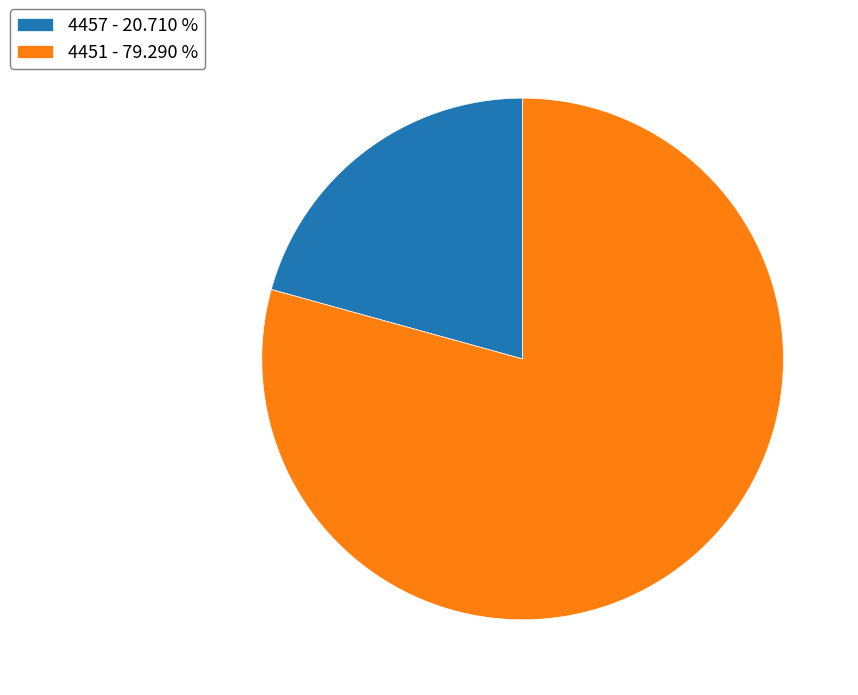

Does 4457 represent more than half of the total?

No